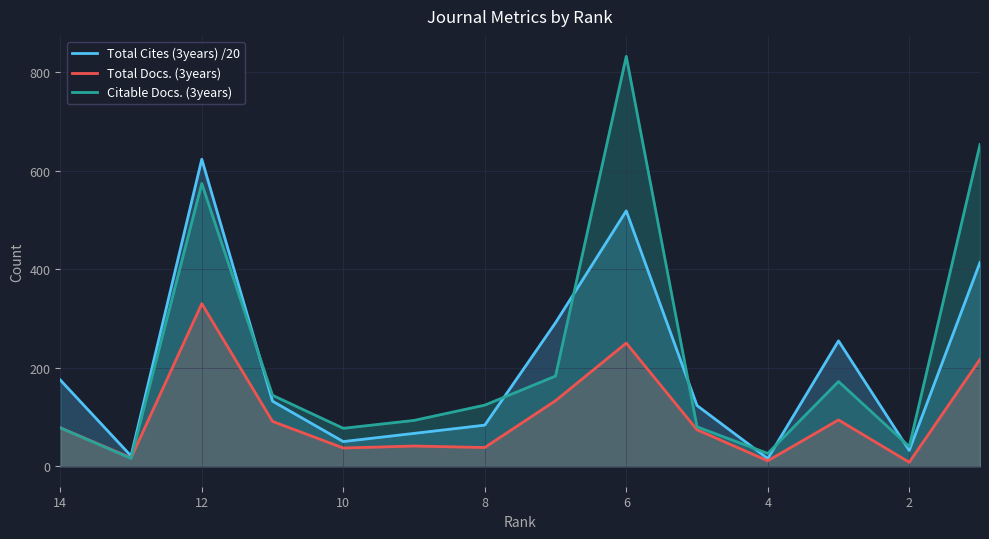

Rank the series by their average value, from lowest to highest.

Total Docs. (3years), Total Cites (3years) /20, Citable Docs. (3years)